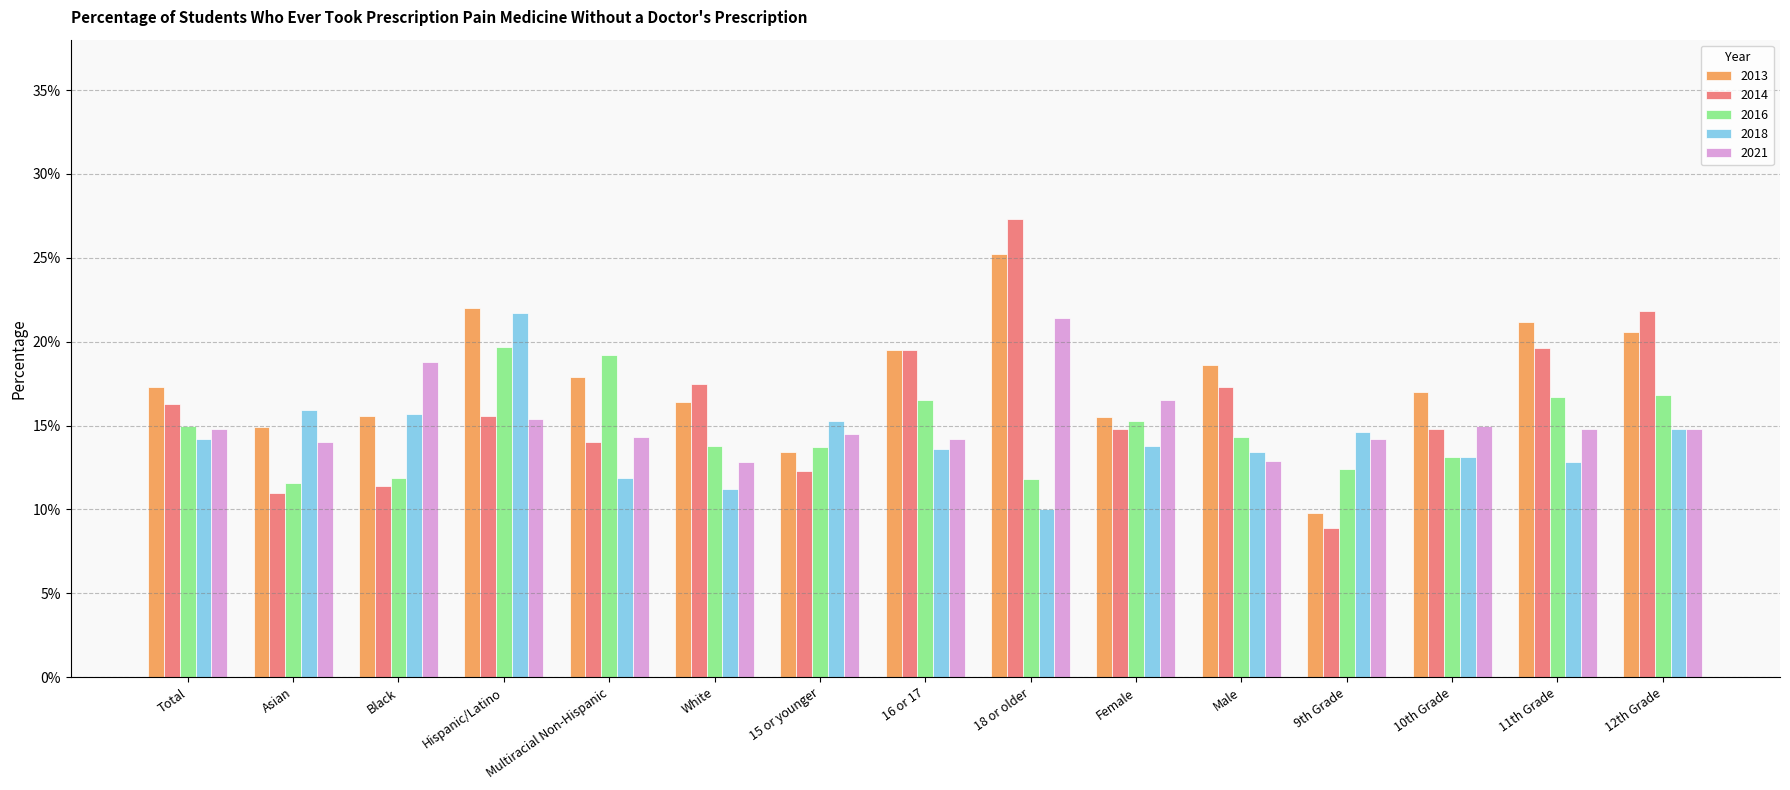

At how many categories does at least one series exceed 0?

15